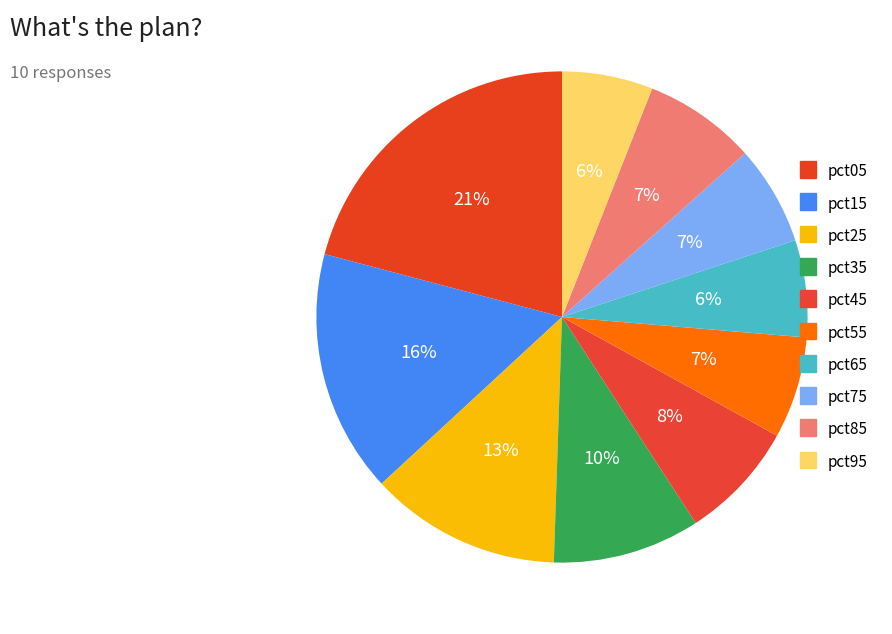

Which slice is the largest?

pct05